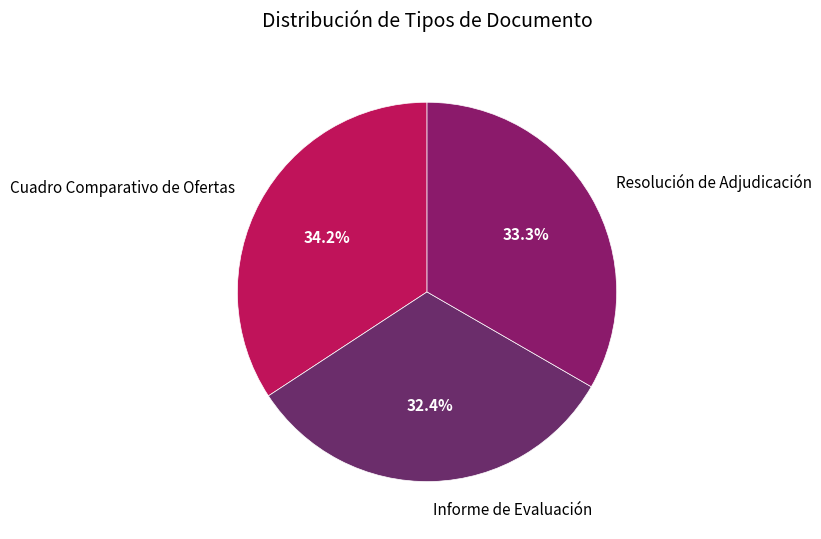

To the nearest percent, what is the difference between the Resolución de Adjudicación and Cuadro Comparativo de Ofertas slice percentages?

1%